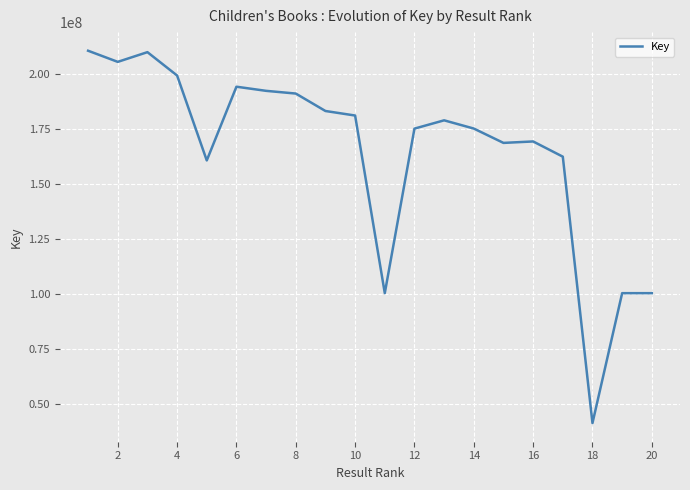

What is the minimum value shown in the chart?

41118838